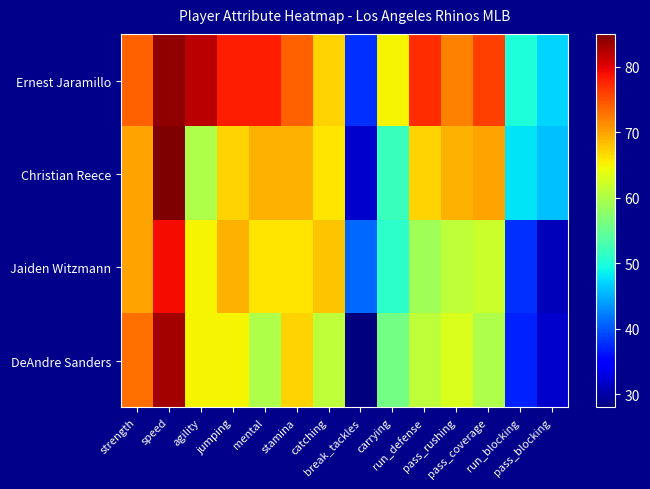

What is the minimum value shown in the chart?

28